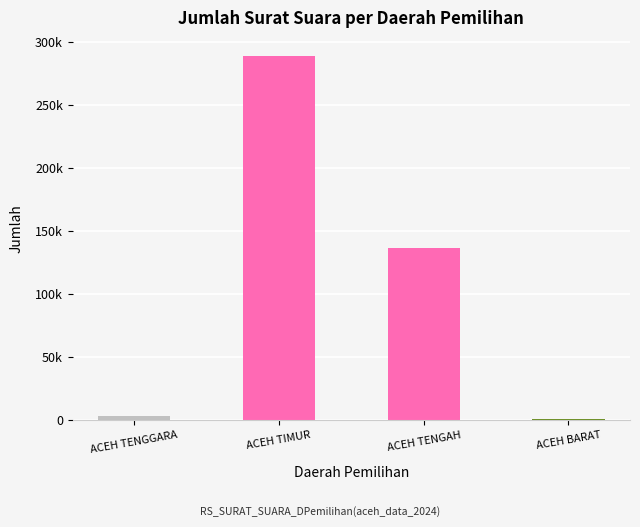

What is the average value?

107408